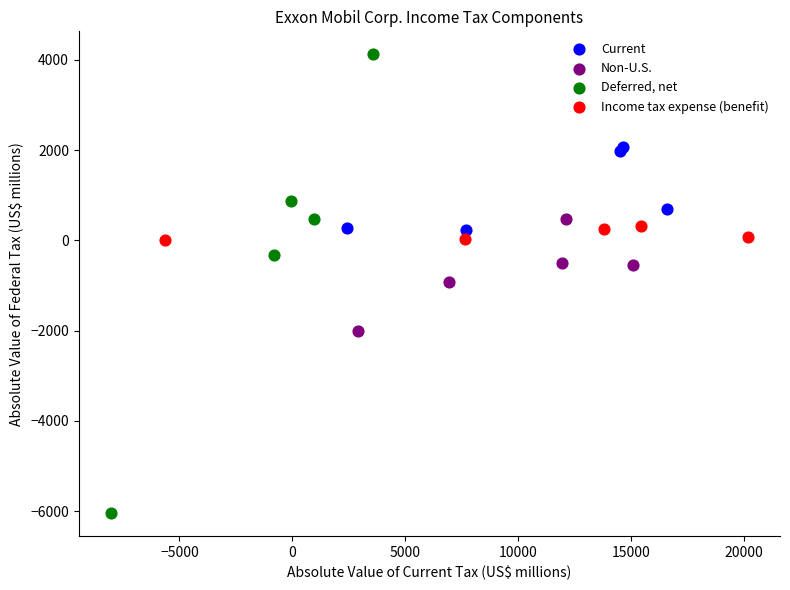

What are all the series names shown in the legend?

Current, Non-U.S., Deferred, net, Income tax expense (benefit)